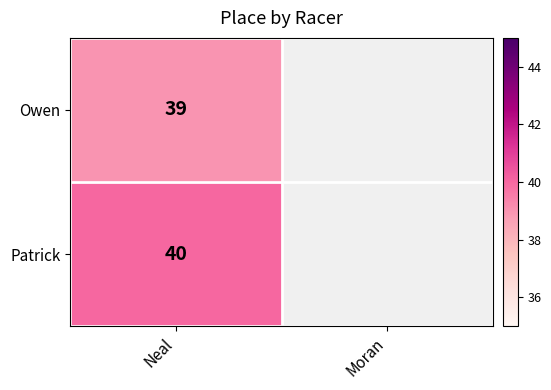

At Neal, list the series in order from smallest to largest.

Owen, Patrick